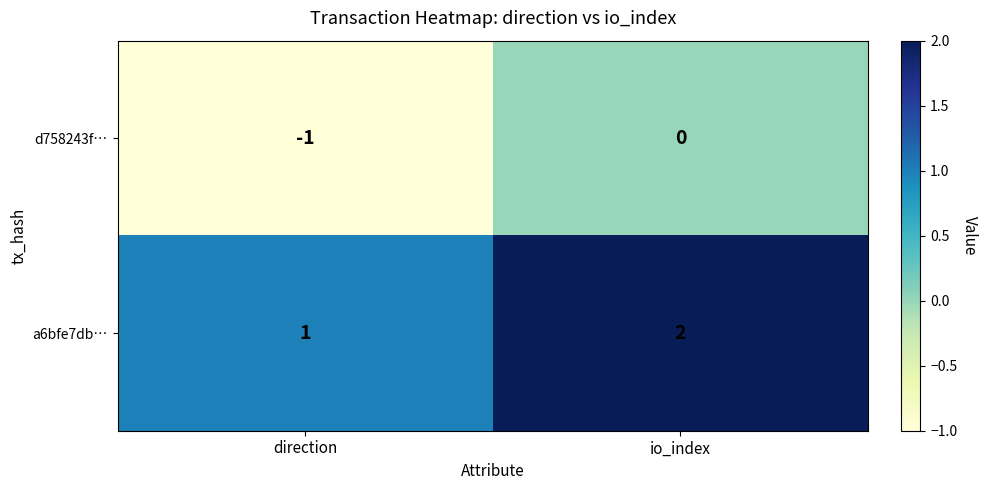

Which label corresponds to the smallest value in the chart?

direction